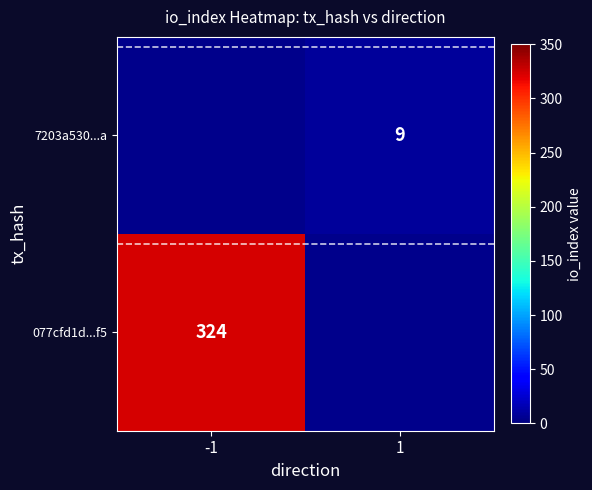

Is it true that 7203a530...a equals 3 at 1?

False